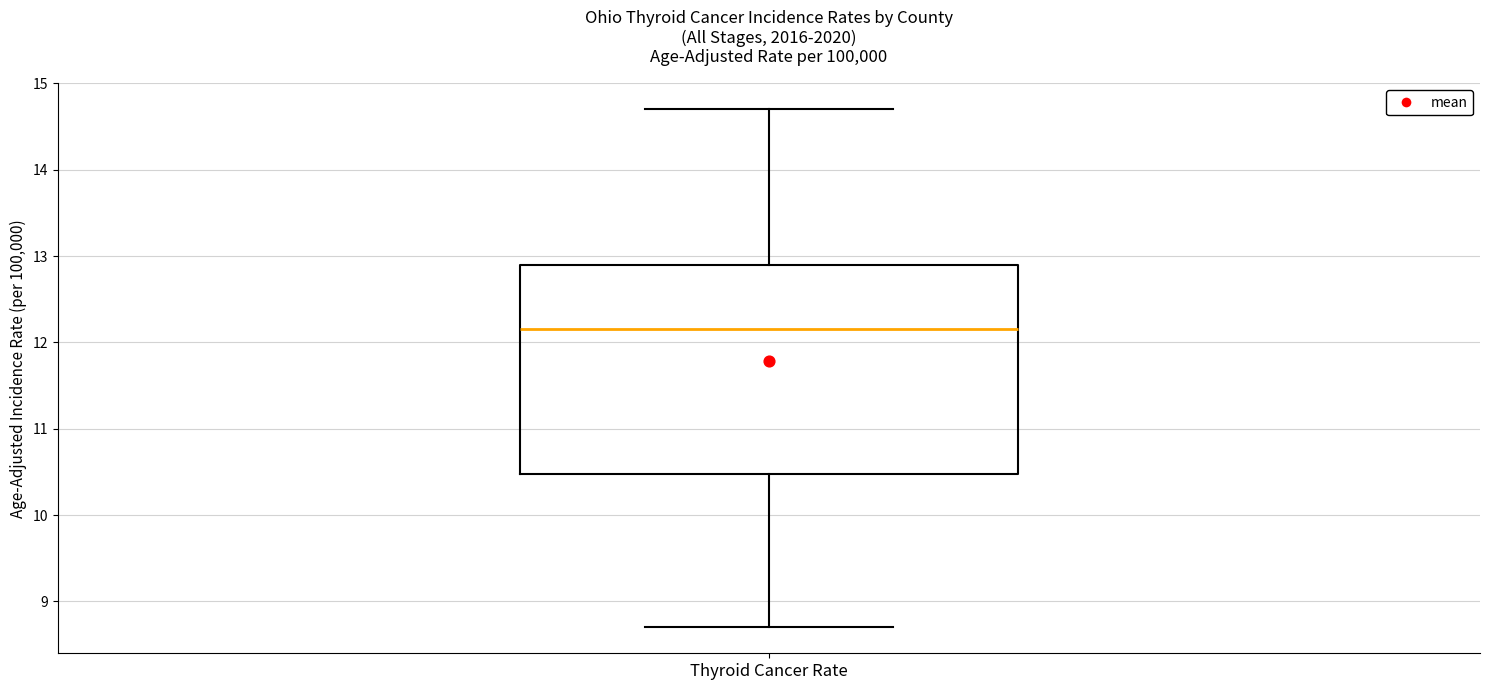

Read this box plot against the y-axis: the position of the median line, the range covered by the box, and the ends of both whiskers. The values are not printed on the chart, so give them approximately, as read against the axis.

median 12.2, box 10.5 to 12.9, whiskers 8.7 to 14.7